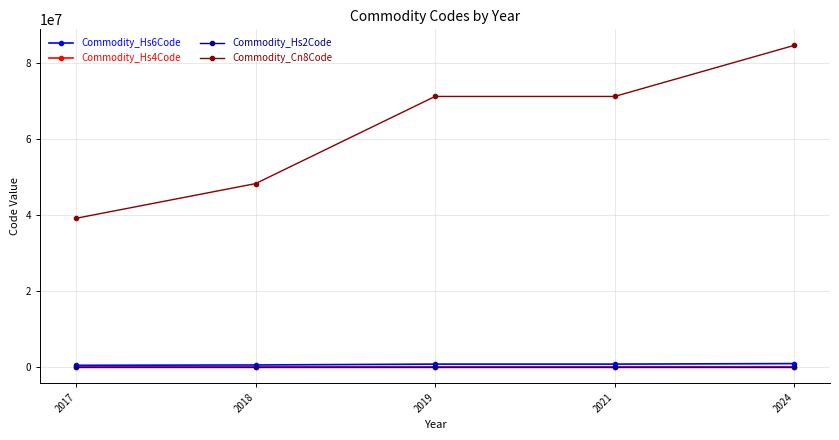

Read the Commodity_Hs2Code value at 2017, to the nearest 5.

40